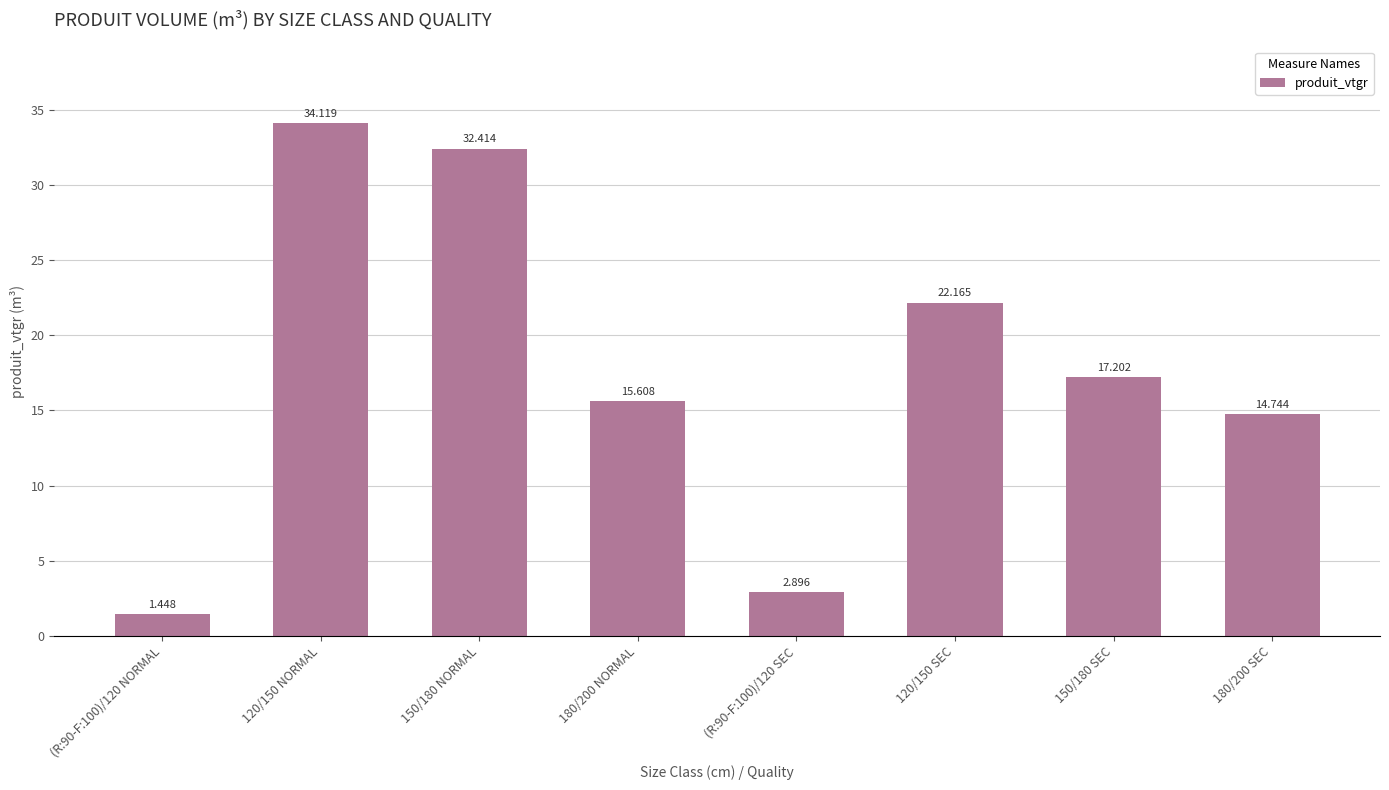

What is the difference between the maximum and minimum values?

32.7